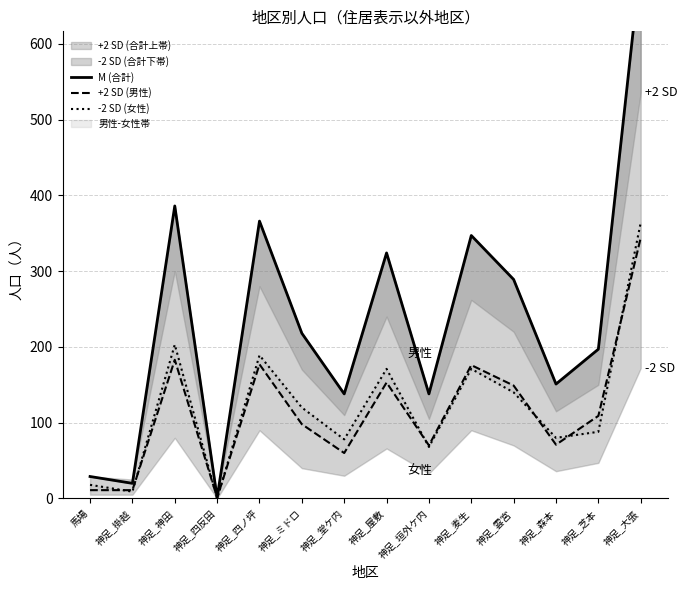

What is the sum of all -2 SD (女性) values?

1699